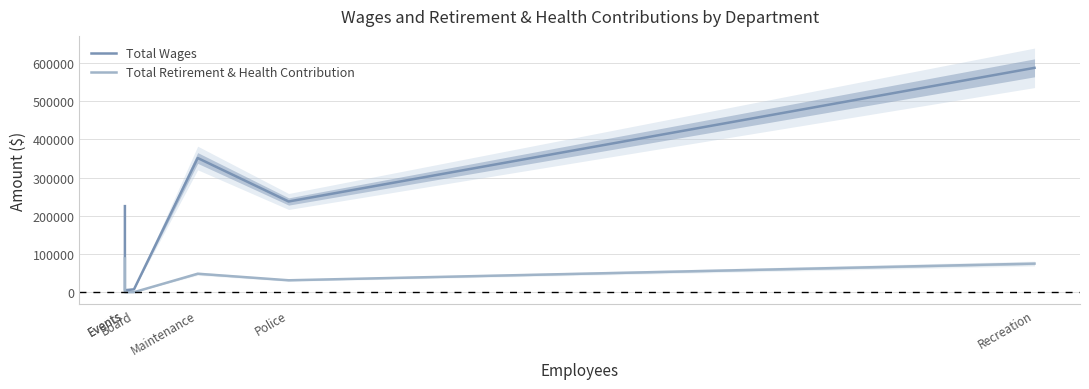

List the series in order of their peak value, highest first.

Total Wages, Total Retirement & Health Contribution